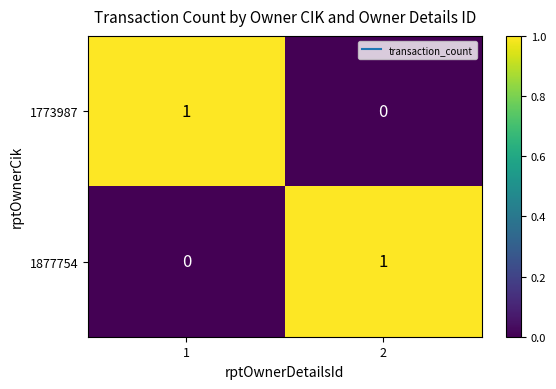

What is the total value across all series at 1?

1